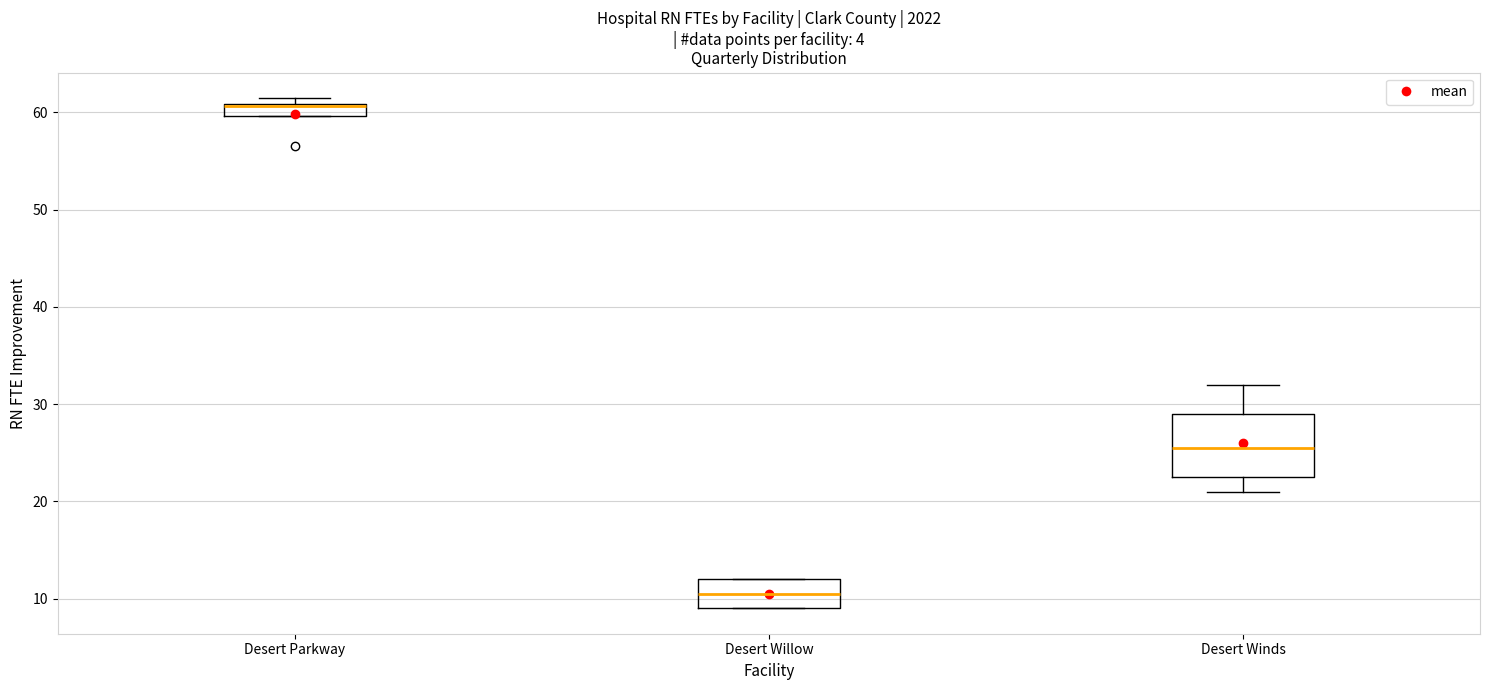

Comparing the boxes themselves (not the whiskers), which one is the tallest?

Desert Winds